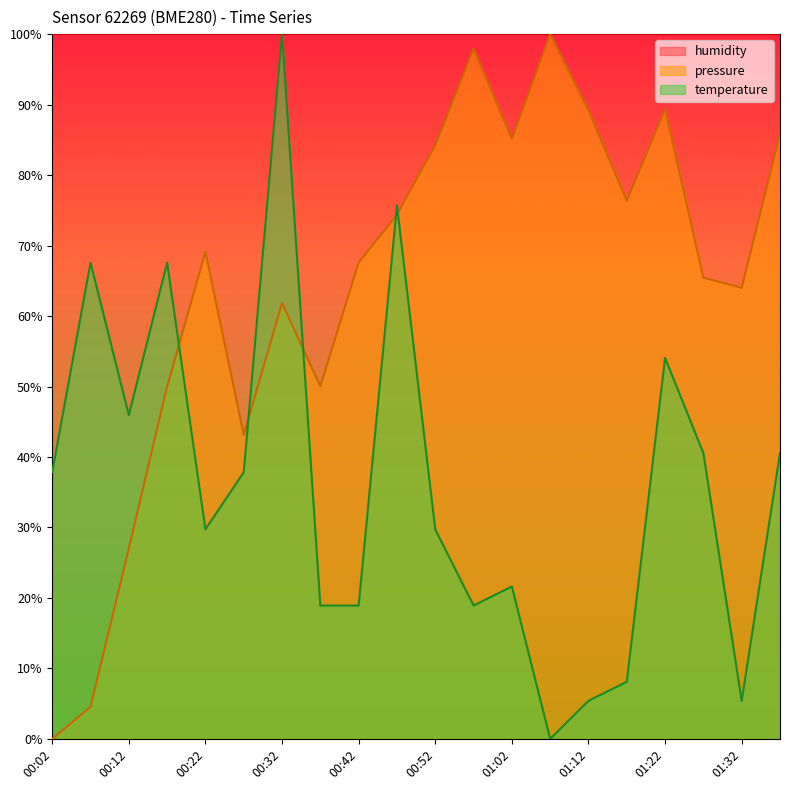

How many values in the temperature series are below 37?

10